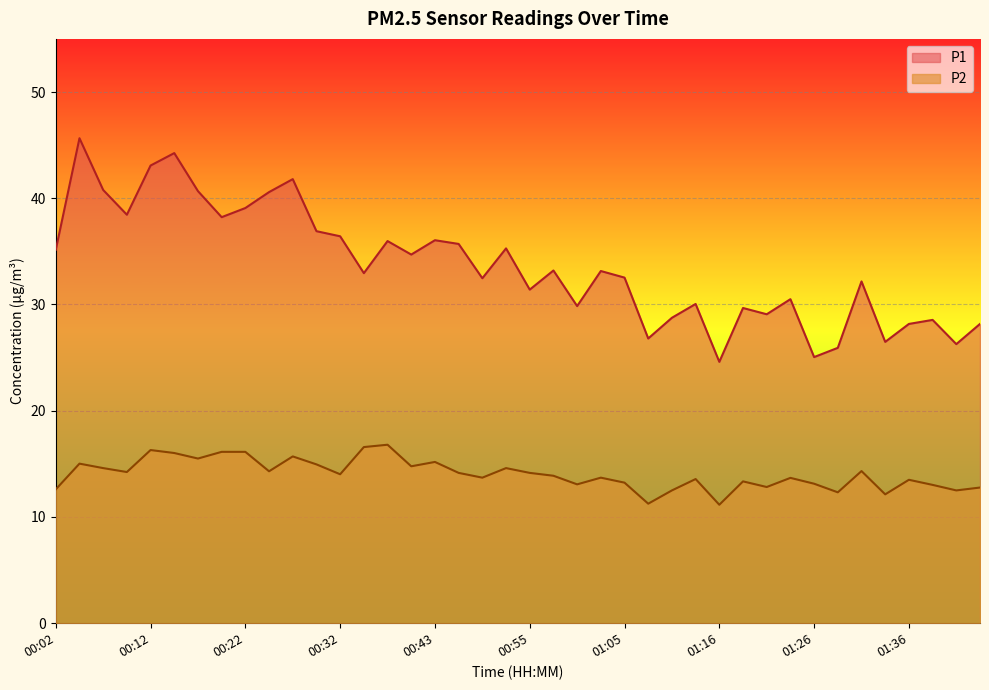

The P1 series shows 19.1 at 01:13. True or false?

False